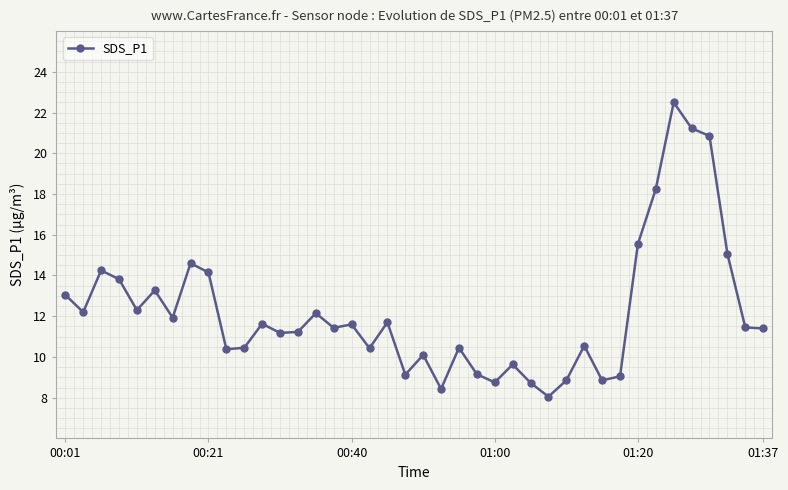

What is the maximum value shown in the chart?

22.5